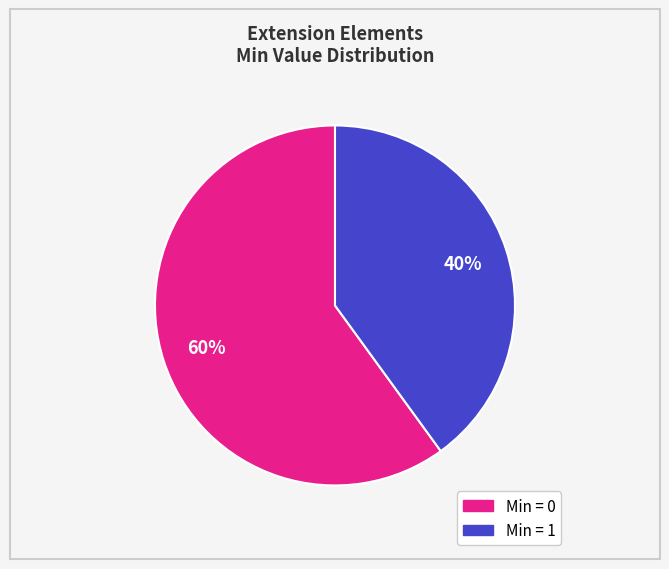

Count the number of slices in the pie.

2